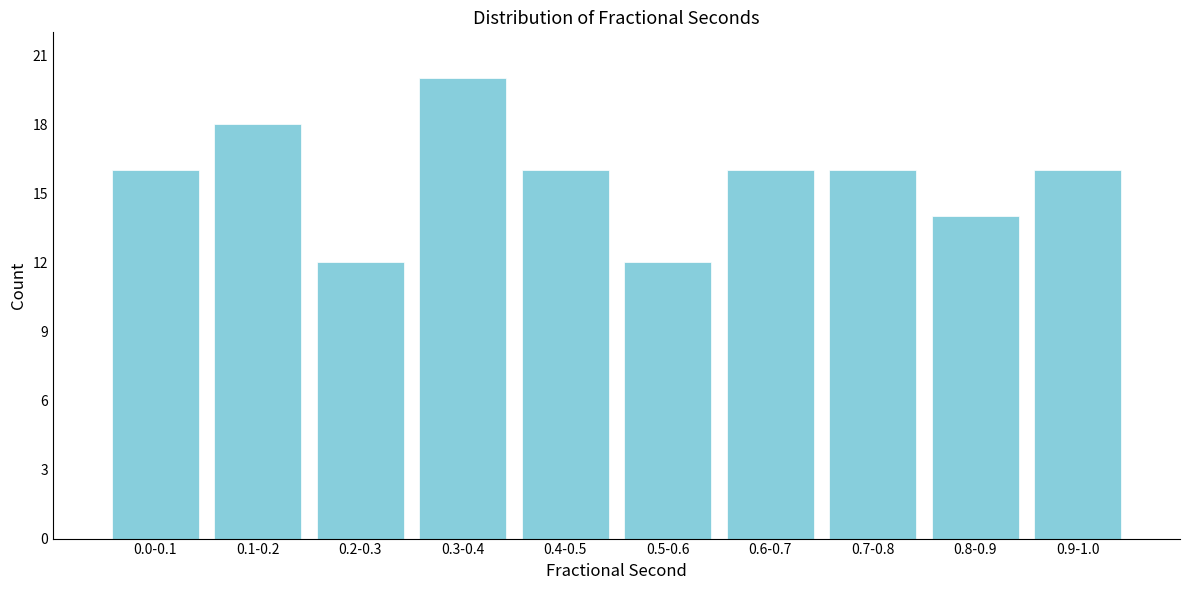

Reading left to right, list all the values displayed in this chart.

0.0-0.1=16	0.1-0.2=18	0.2-0.3=12	0.3-0.4=20	0.4-0.5=16	0.5-0.6=12	0.6-0.7=16	0.7-0.8=16	0.8-0.9=14	0.9-1.0=16